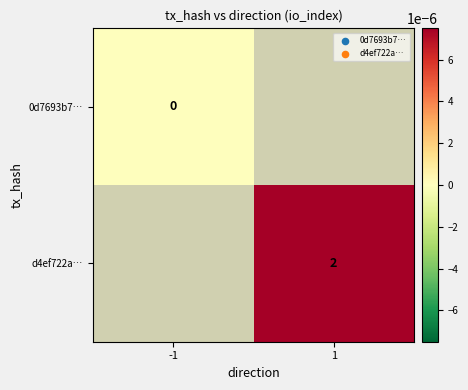

The d4ef722a… series shows 3 at 1. True or false?

False